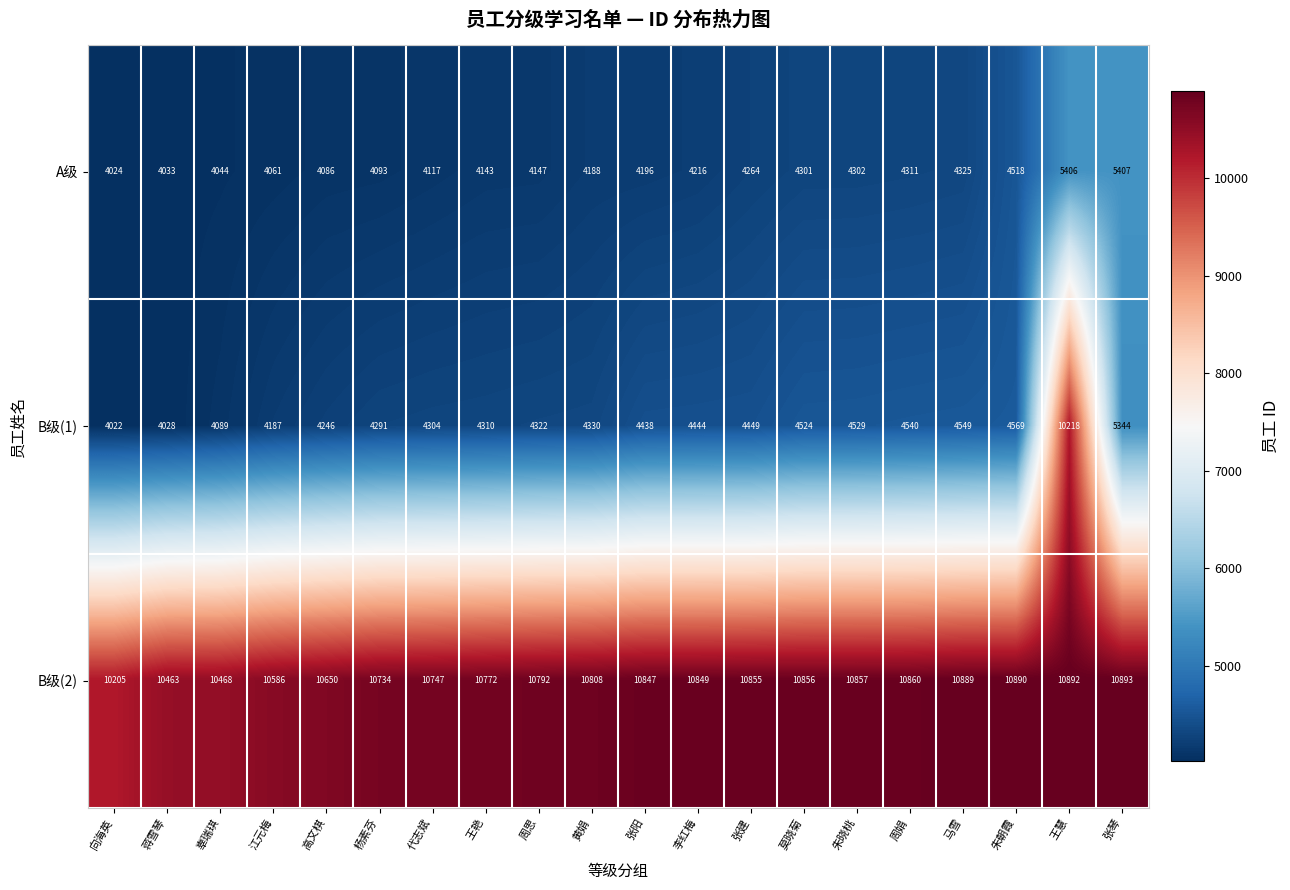

Which label corresponds to the largest value in the chart?

张琴